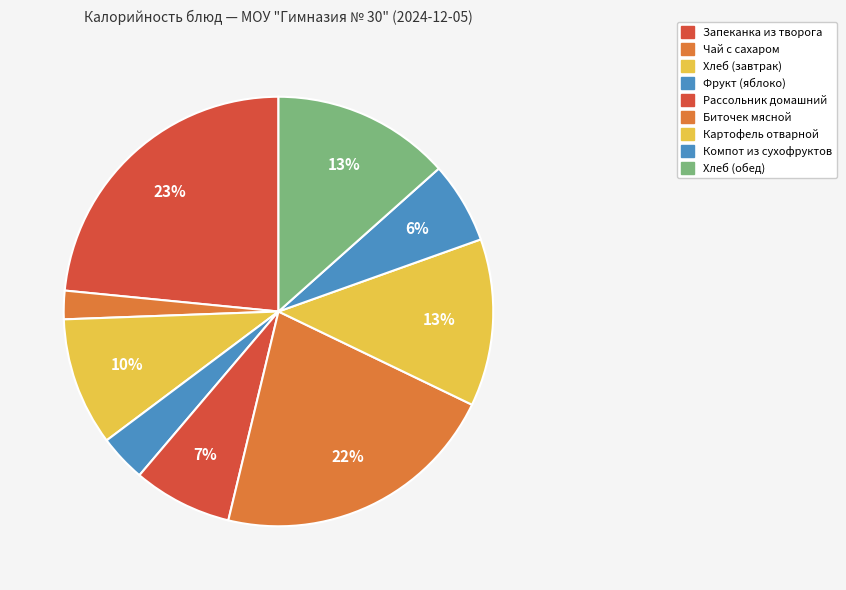

Count the number of slices in the pie.

9